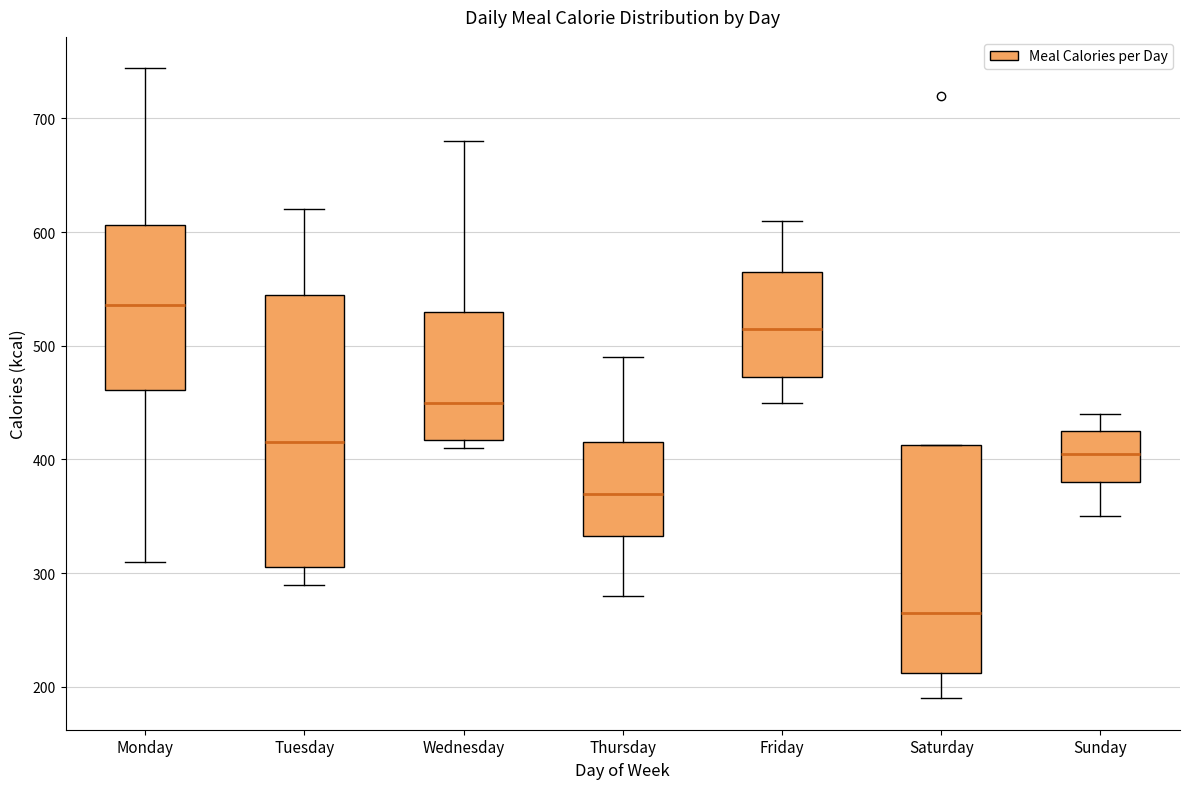

Reading left to right, read every box against the y-axis: the position of its median line, the range the box covers, and the ends of its whiskers. The values are not printed on the chart, so give them approximately, as read against the axis.

Monday: median 540, box 460 to 610, whiskers 310 to 740
Tuesday: median 420, box 310 to 550, whiskers 290 to 620
Wednesday: median 450, box 420 to 530, whiskers 410 to 680
Thursday: median 370, box 330 to 420, whiskers 280 to 490
Friday: median 520, box 470 to 570, whiskers 450 to 610
Saturday: median 270, box 210 to 410, whiskers 190 to 410
Sunday: median 410, box 380 to 430, whiskers 350 to 440